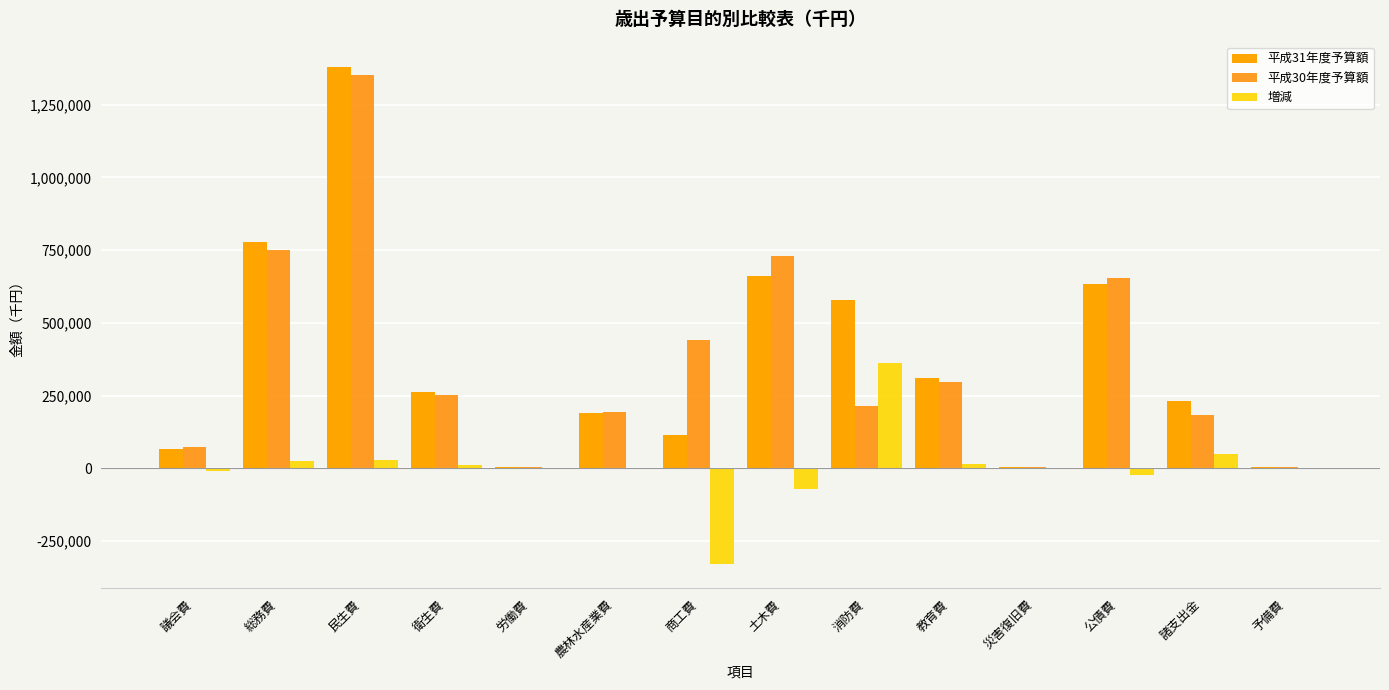

Are the bars grouped side by side (vs. stacked)?

Yes